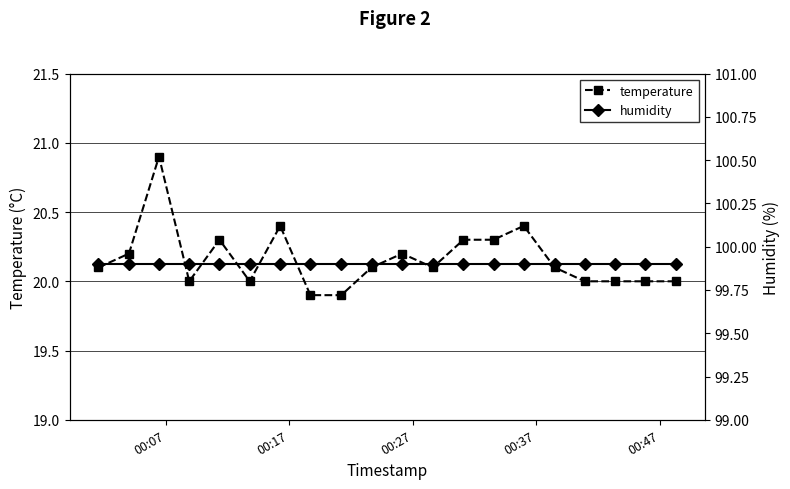

True or false: temperature has more than 0 interior local peaks.

True